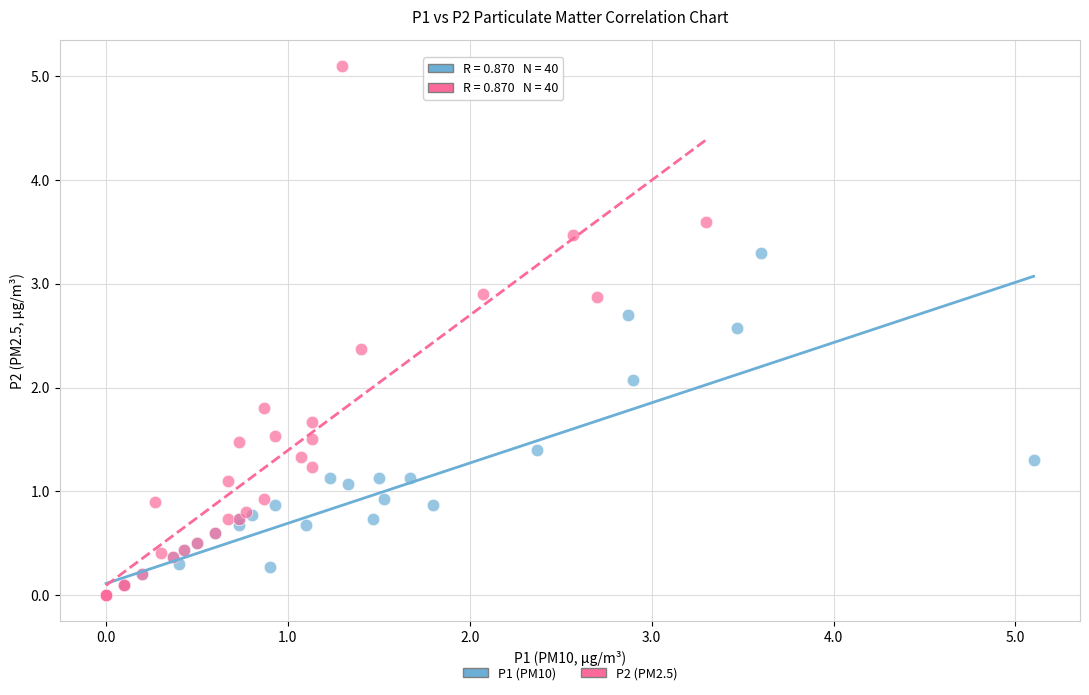

Which series reaches the maximum Y coordinate?

P2 (PM2.5)